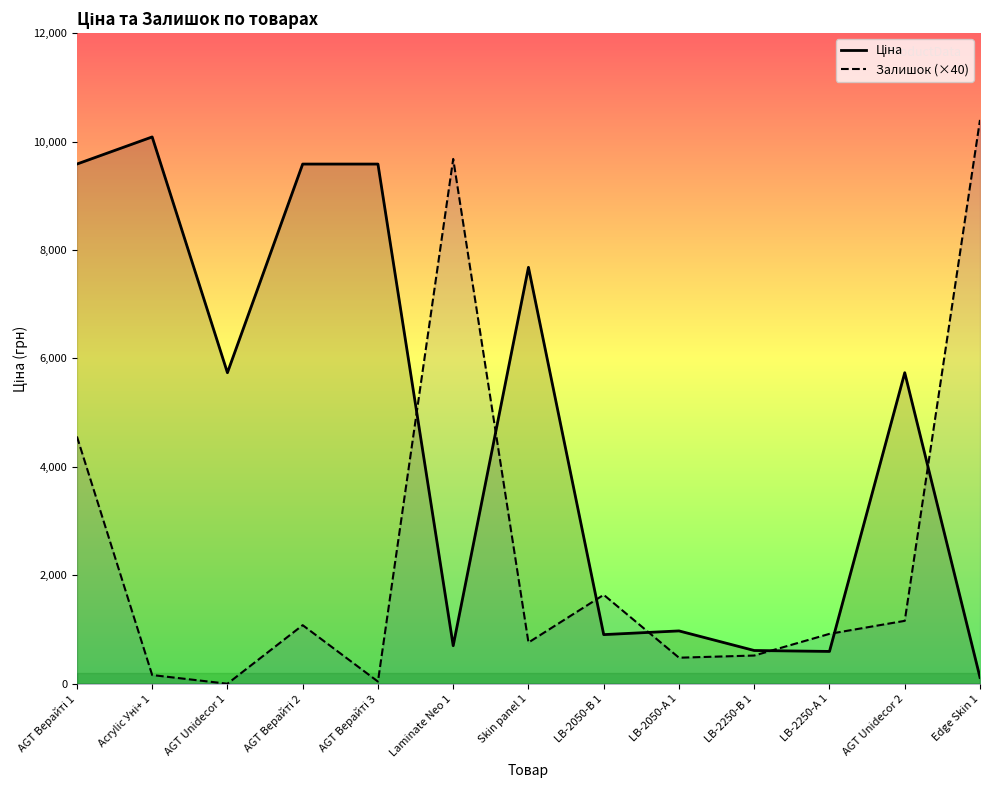

What is the difference between the maximum and minimum values in the Ціна series?

9970.4